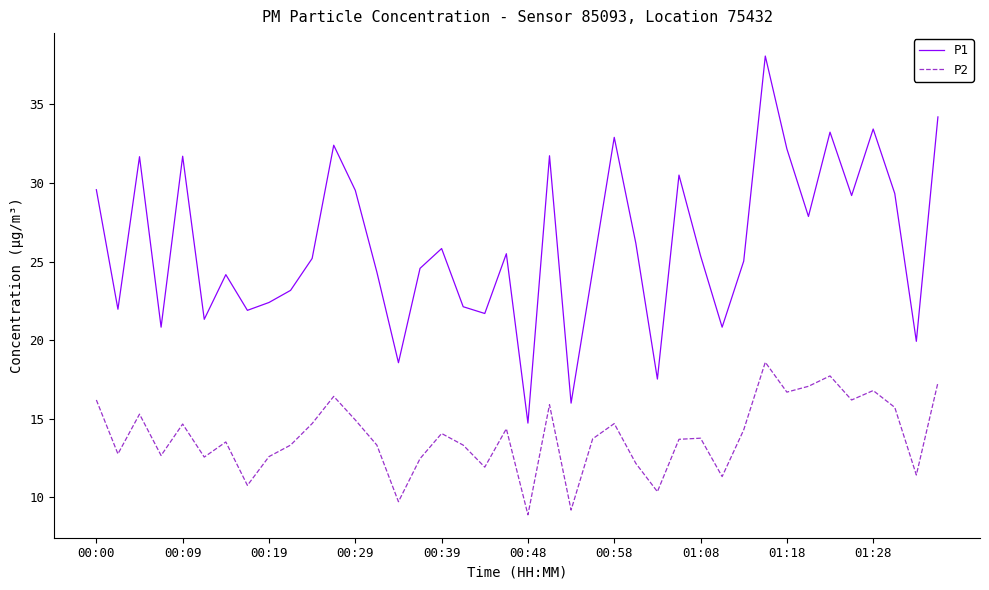

Which series has the largest total across all categories?

P1